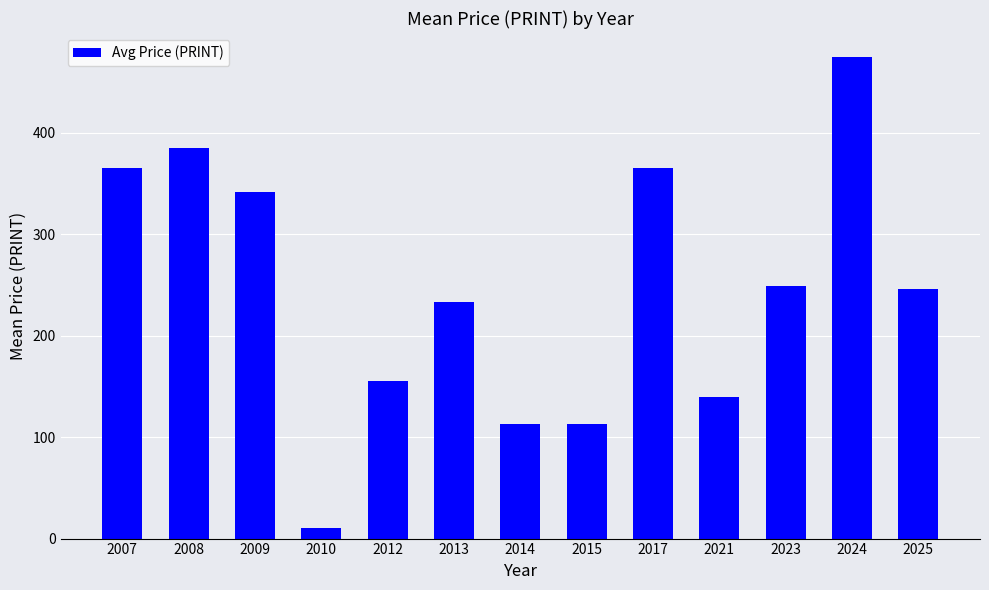

How many series are shown in this chart?

1